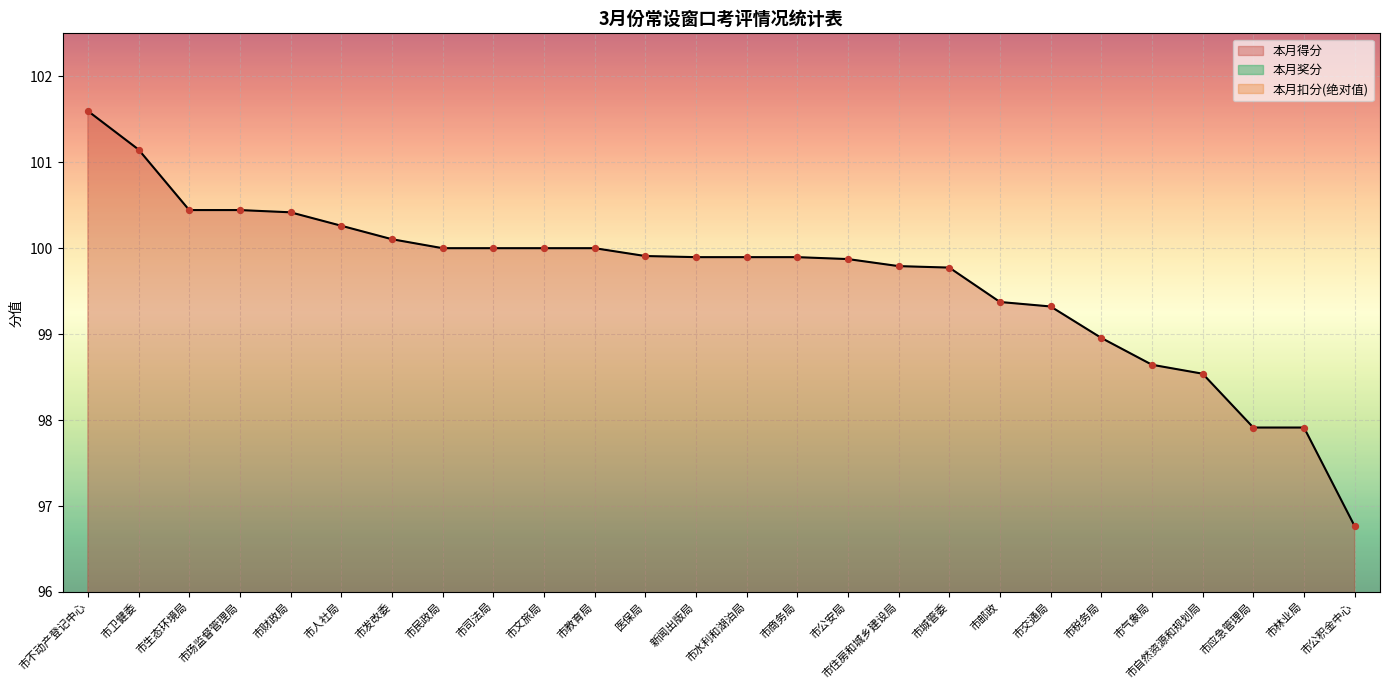

Is the value of 本月得分 at 市发改委 greater than the value of 本月奖分 at 市水利和湖泊局?

Yes